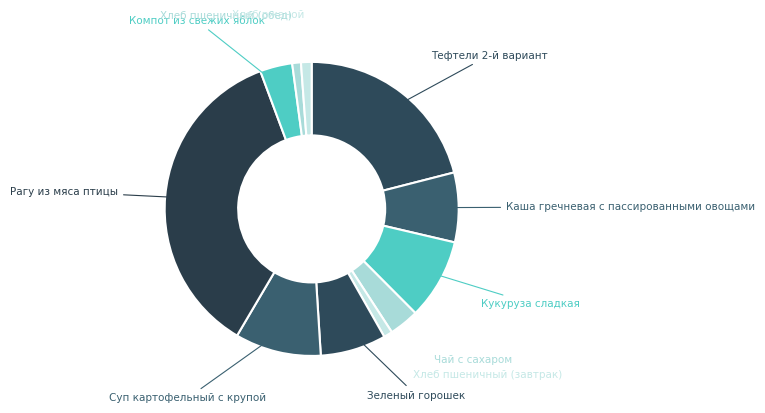

How many segments does this pie chart have?

11